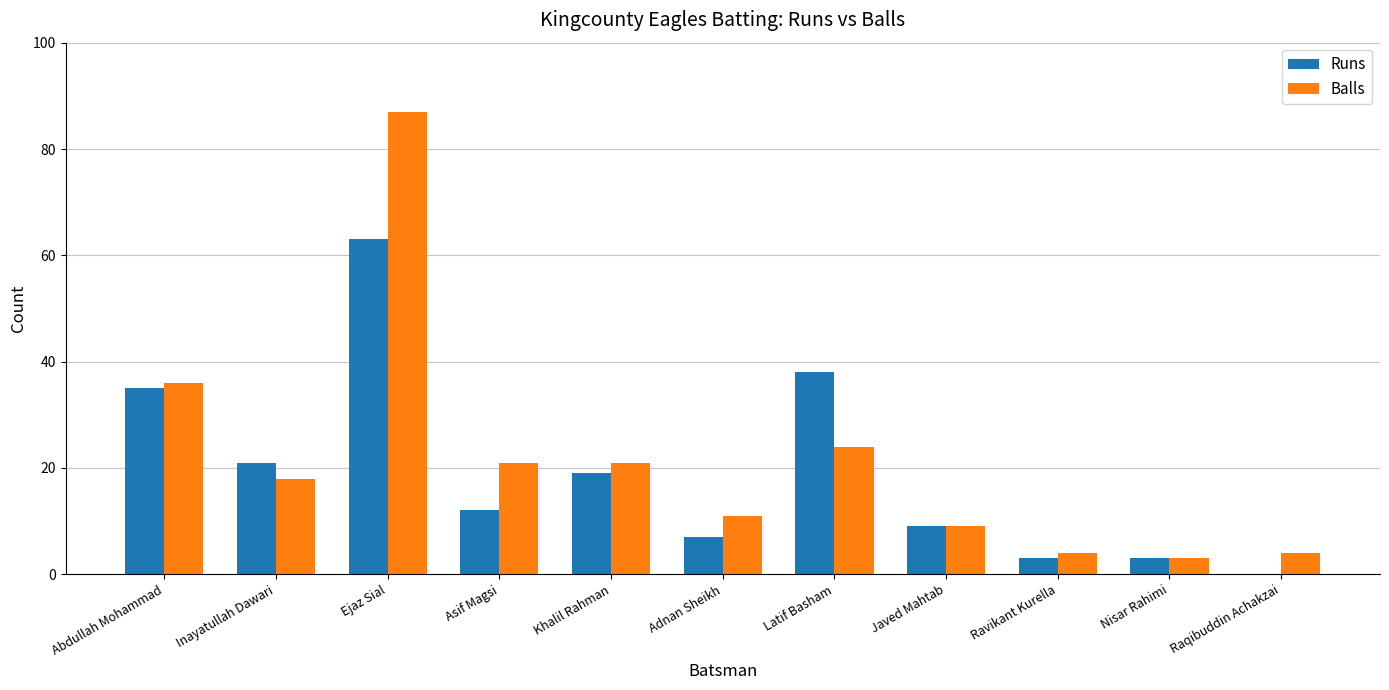

The value of Balls at Inayatullah Dawari is 32. True or false?

False